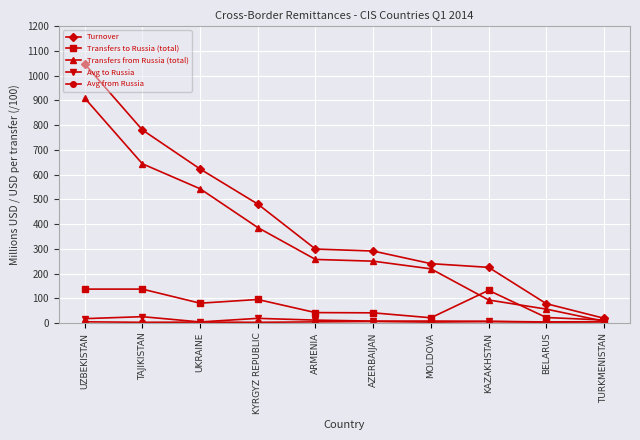

True or false: Transfers from Russia (total) and Turnover intersect in this chart.

False